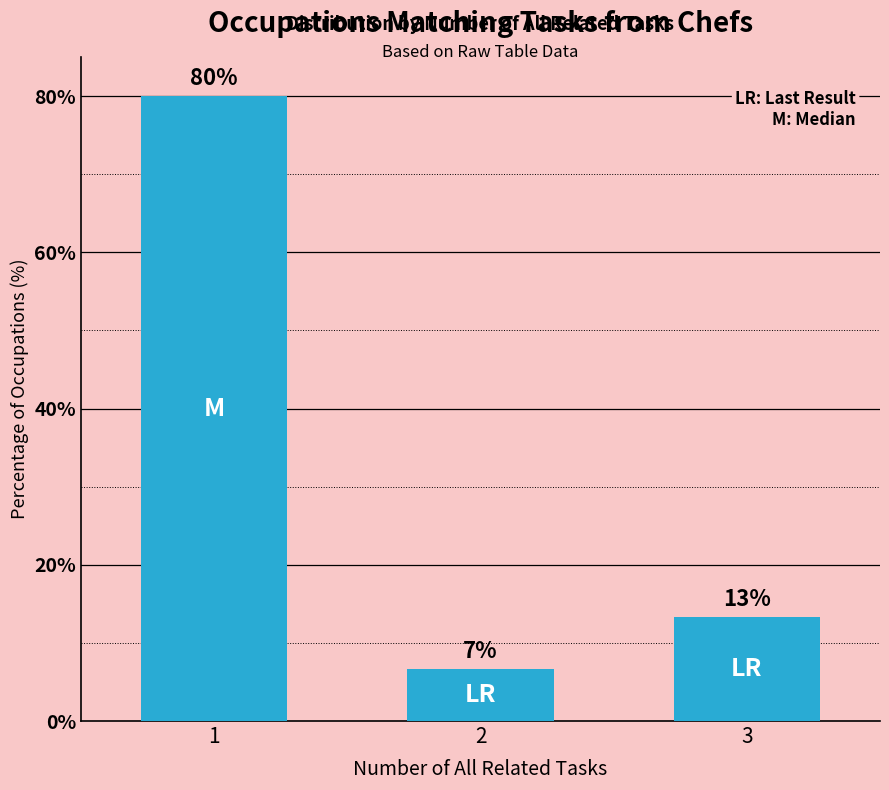

The chart shows a value of 13.3 at 3. True or false?

True